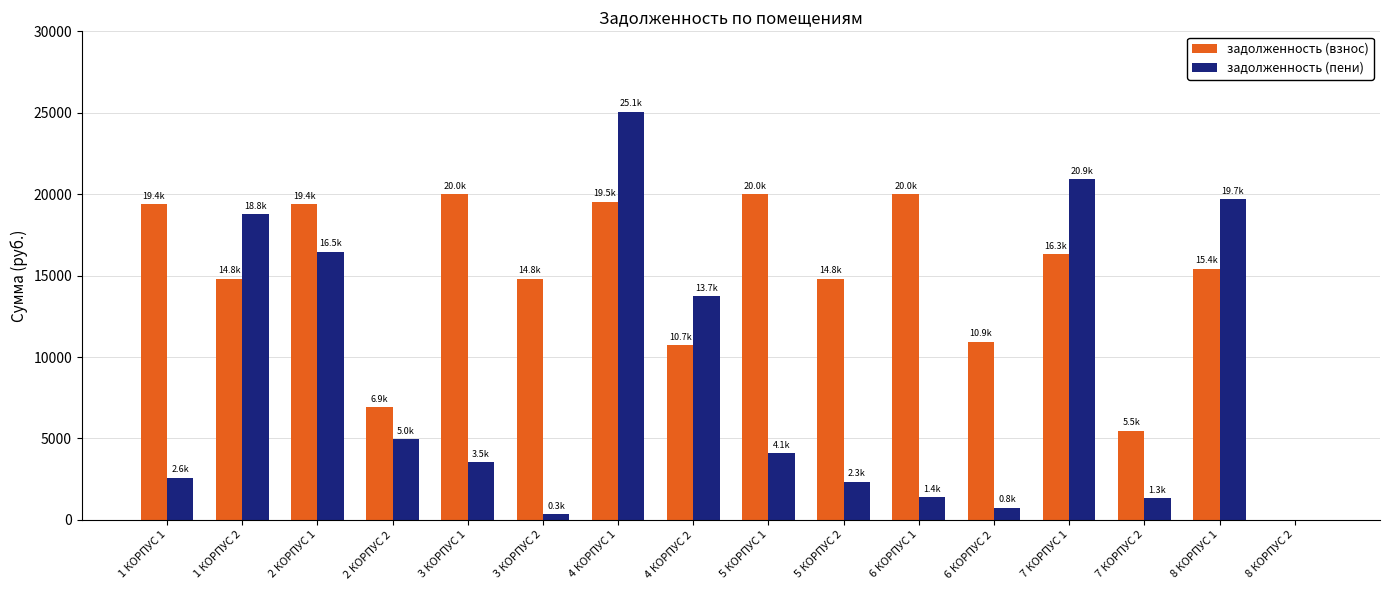

Which series changed the most between 1 КОРПУС 1 and 5 КОРПУС 1?

задолженность (пени)